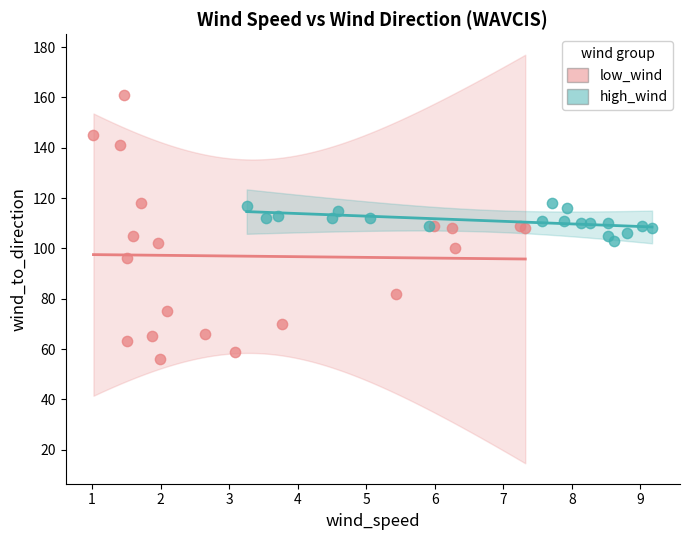

Which series contains the highest Y value?

low_wind